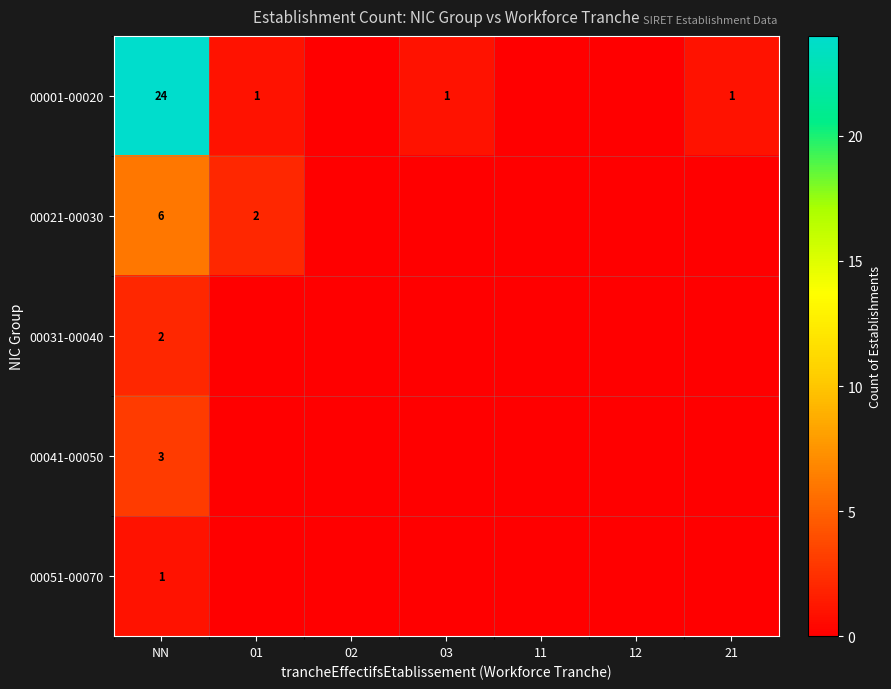

The 00041-00050 series shows 5 at NN. True or false?

False